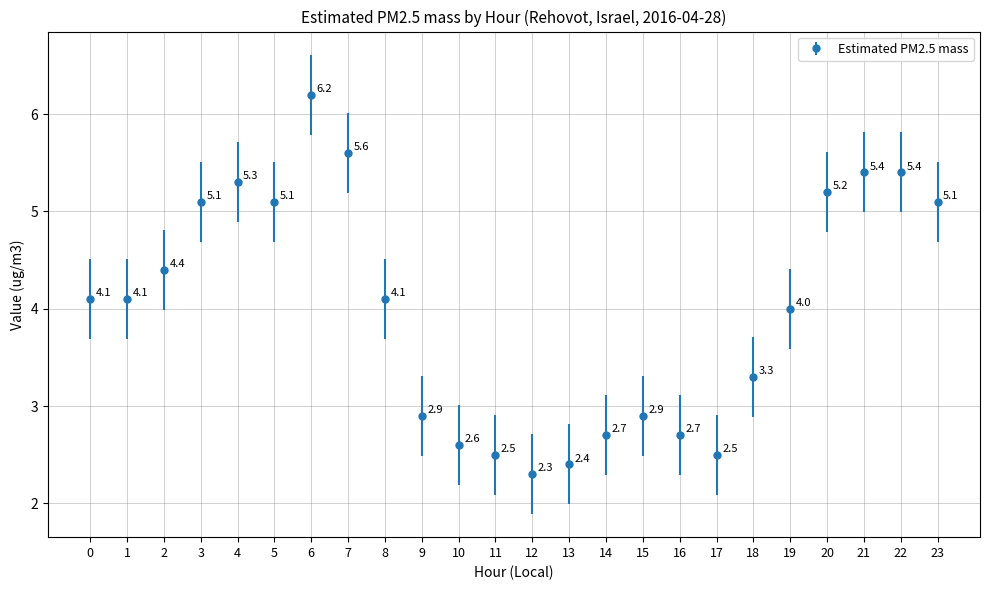

The value at 3 is 5.1. True or false?

True